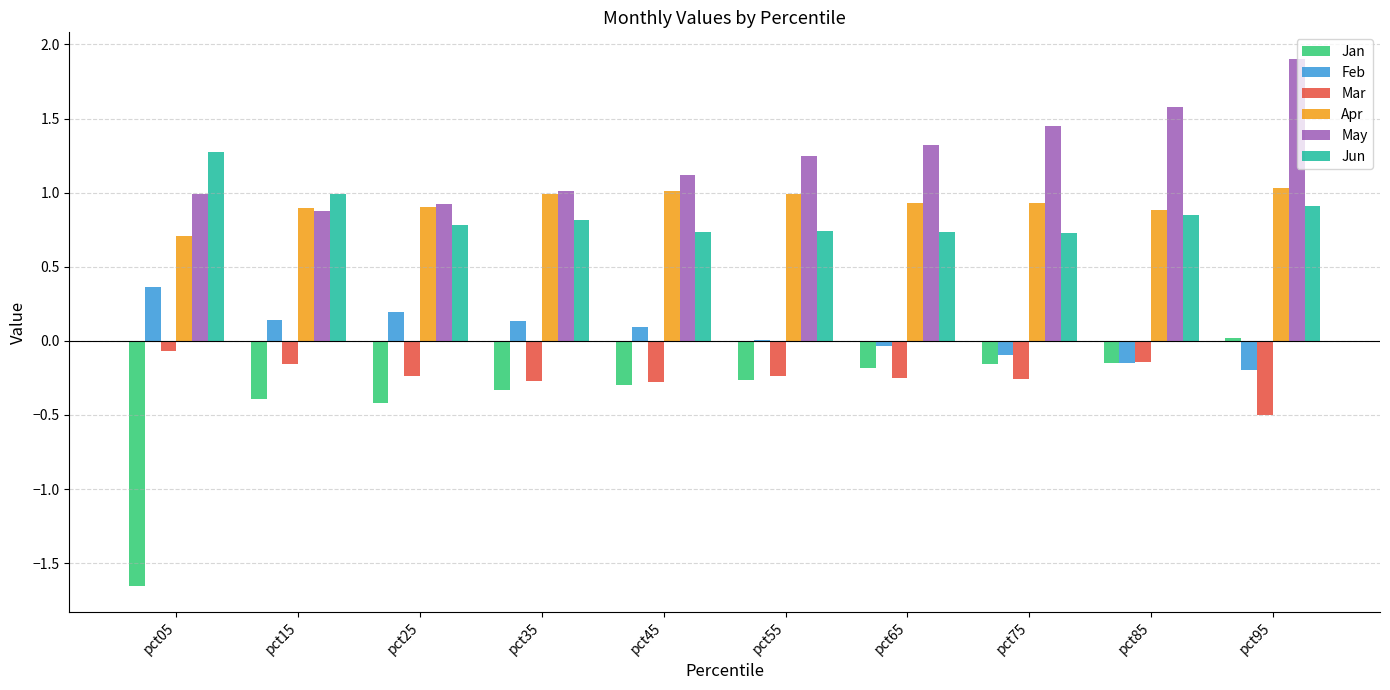

What value does the Apr series have at pct75?

0.9